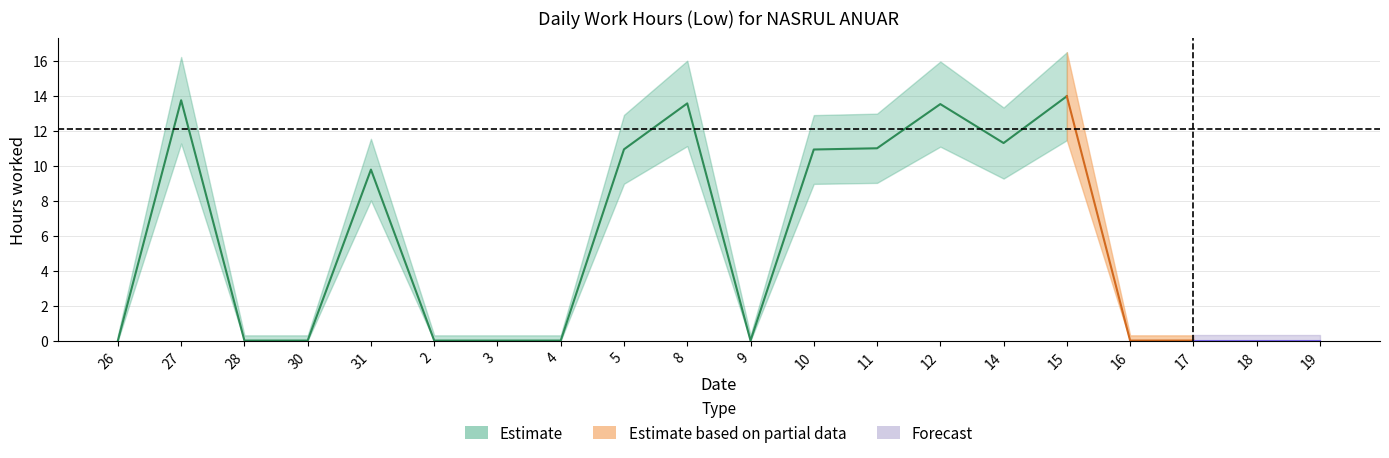

The chart shows a value of 0.0 at 26. True or false?

True